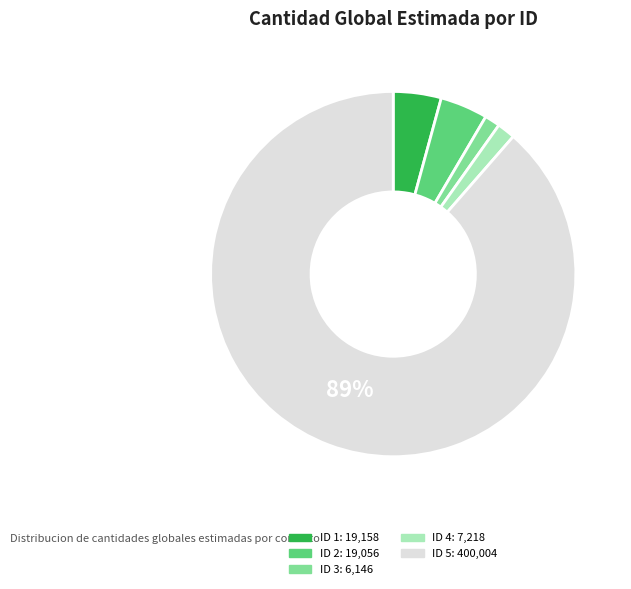

Is there a majority slice in this chart?

Yes